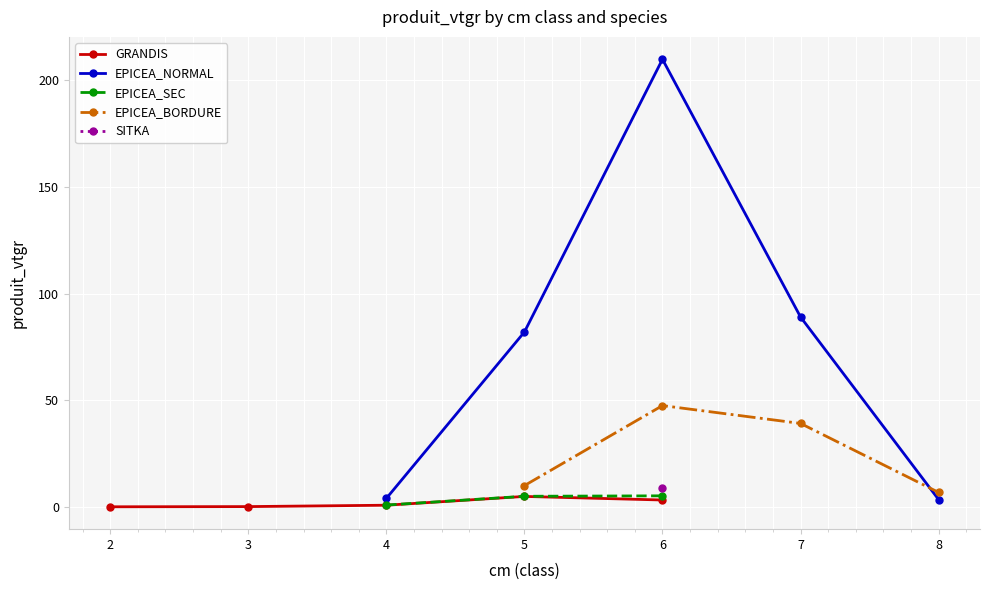

How many data points in GRANDIS are above 0?

5